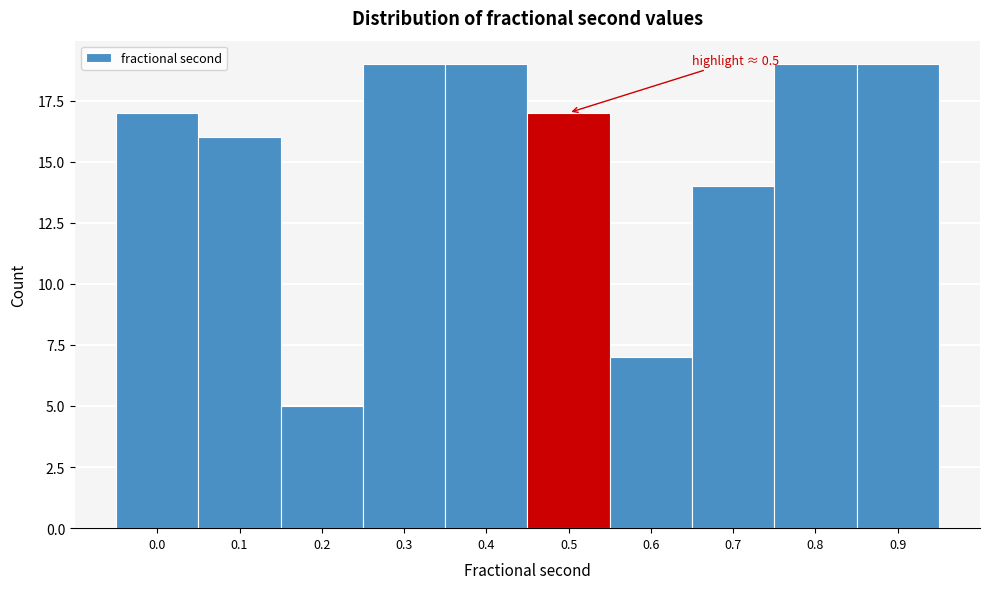

Reading left to right, transcribe all the data shown in this chart.

0.0=17	0.1=16	0.2=5	0.3=19	0.4=19	0.5=17	0.6=7	0.7=14	0.8=19	0.9=19